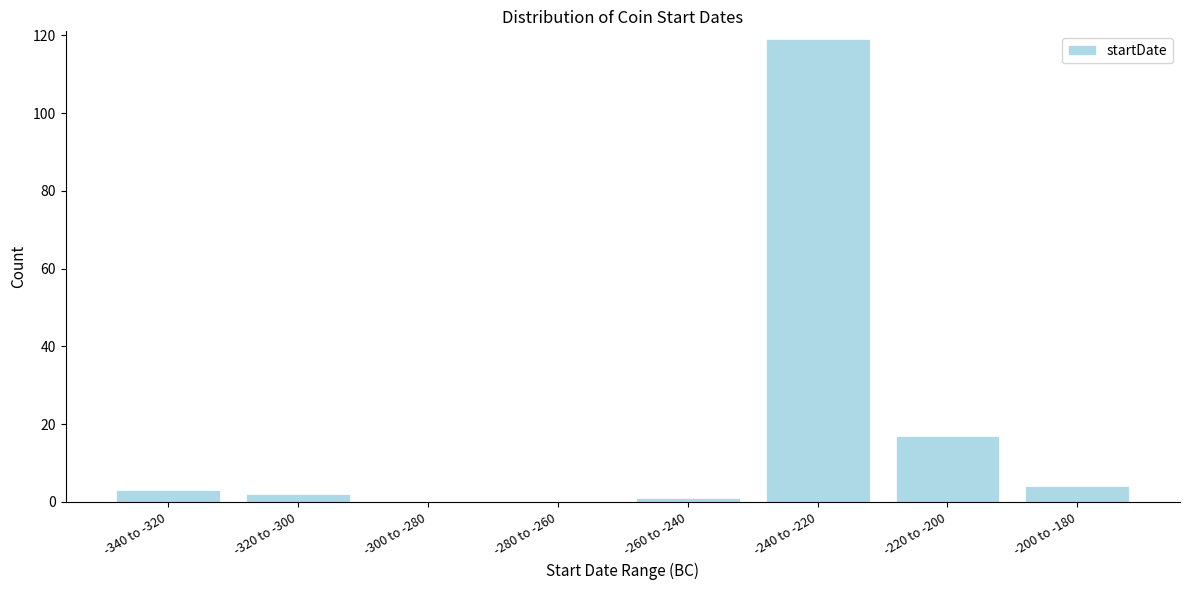

Reading left to right, list all the values displayed in this chart.

-340 to -320=3	-320 to -300=2	-300 to -280=0	-280 to -260=0	-260 to -240=1	-240 to -220=119	-220 to -200=17	-200 to -180=4